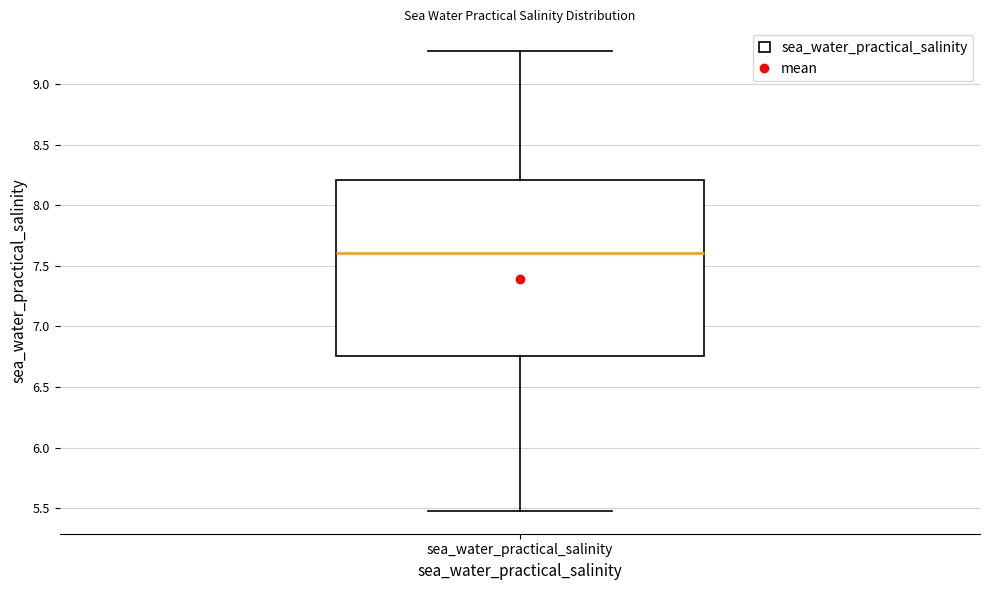

Where does the lower whisker of the box for sea_water_practical_salinity end on the y-axis? The values are not printed on the chart, so give them approximately, as read against the axis.

5.50